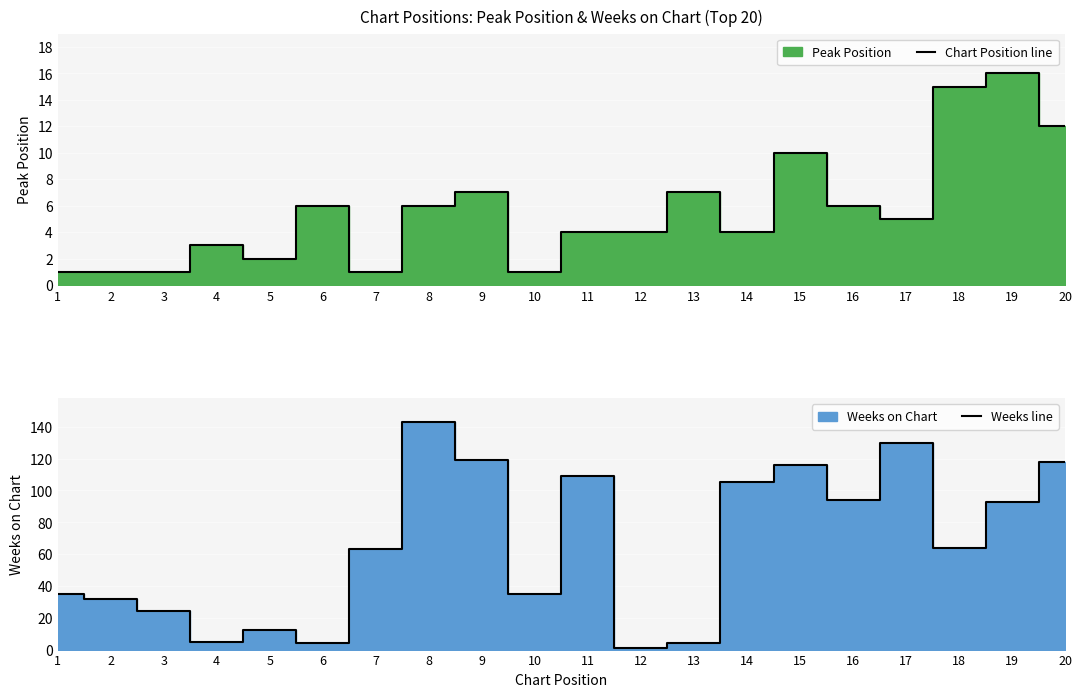

What is the difference between the maximum and minimum values in the Peak Position series?

15